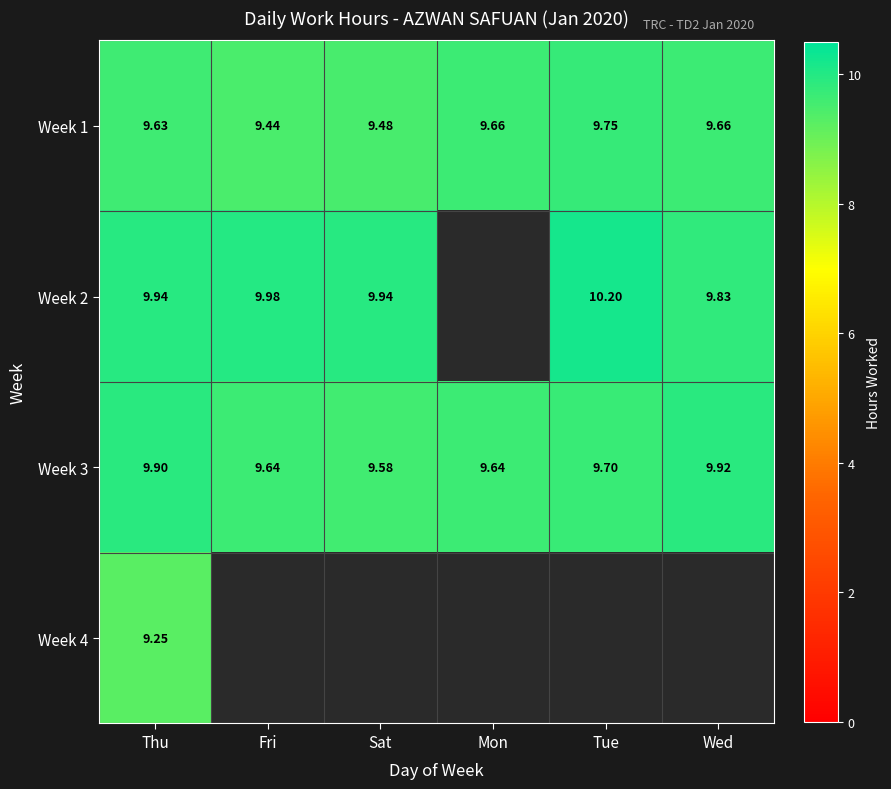

At which label does Week 1 reach its peak?

Tue